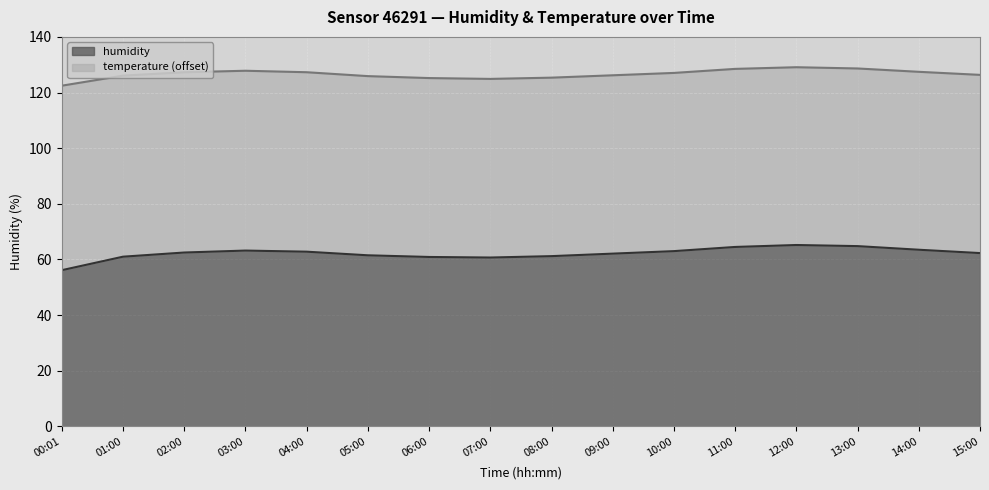

Which has a higher value, 08:00 or 14:00?

14:00